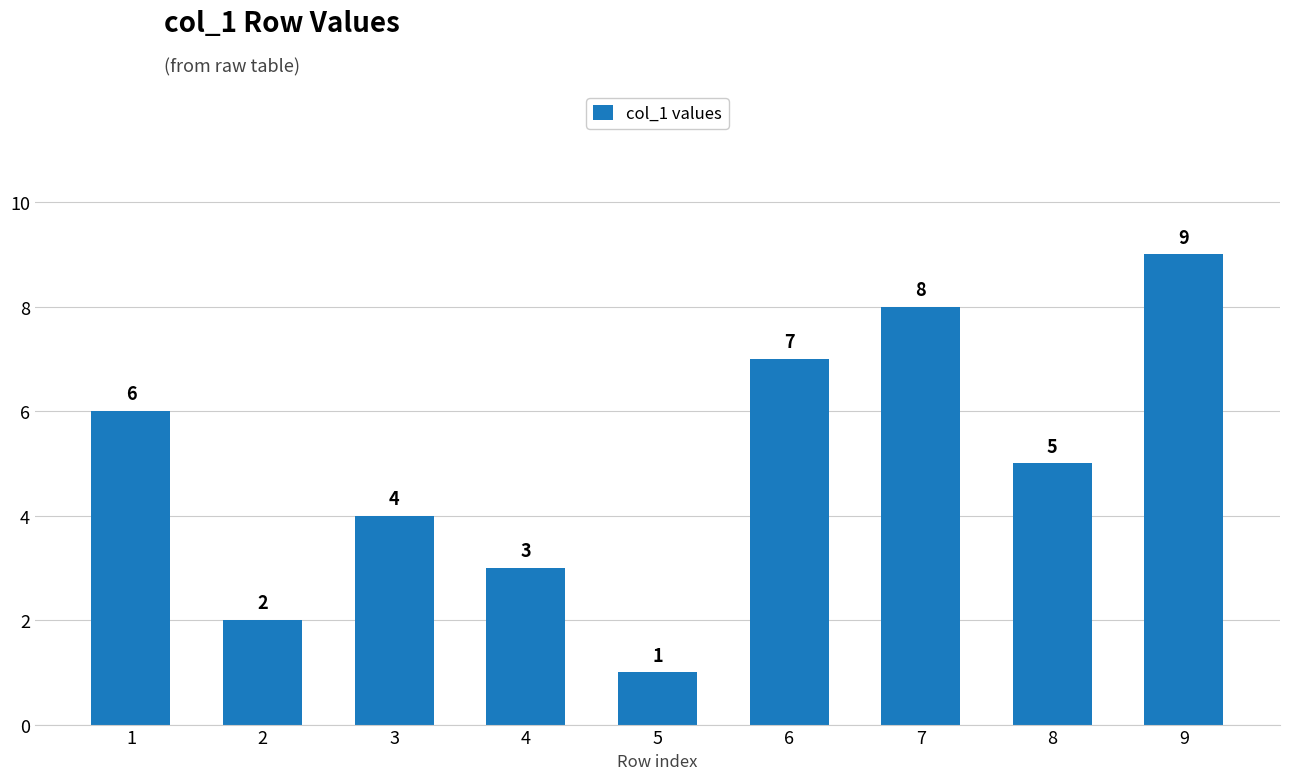

Rank the categories by value from lowest to highest.

5, 2, 4, 3, 8, 1, 6, 7, 9